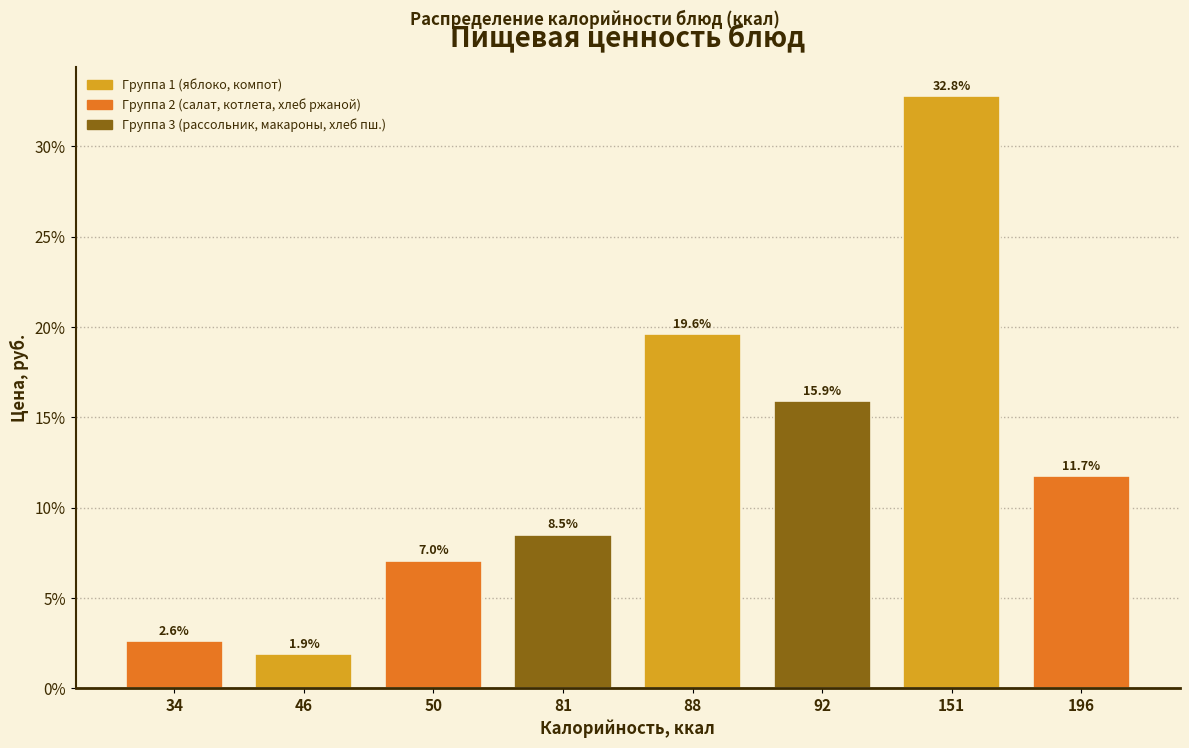

Reading left to right, what are all the values shown in this chart?

34=2.6	46=1.9	50=7.0	81=8.5	88=19.6	92=15.9	151=32.8	196=11.7